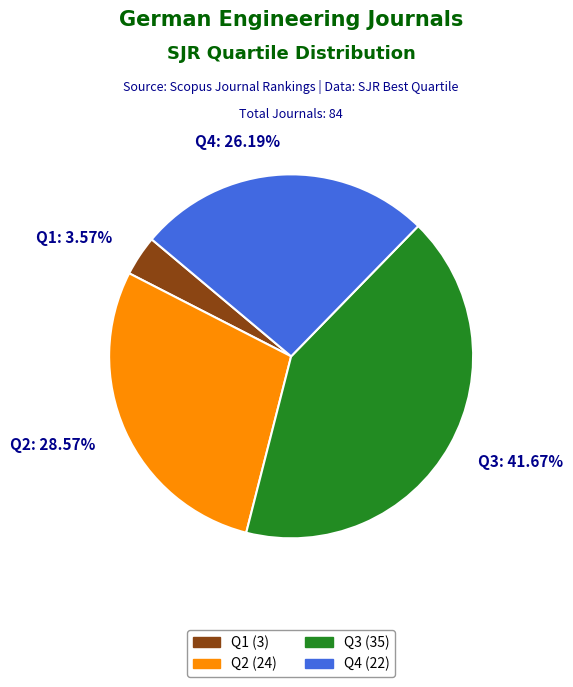

Which category has the biggest portion of the pie?

Q3